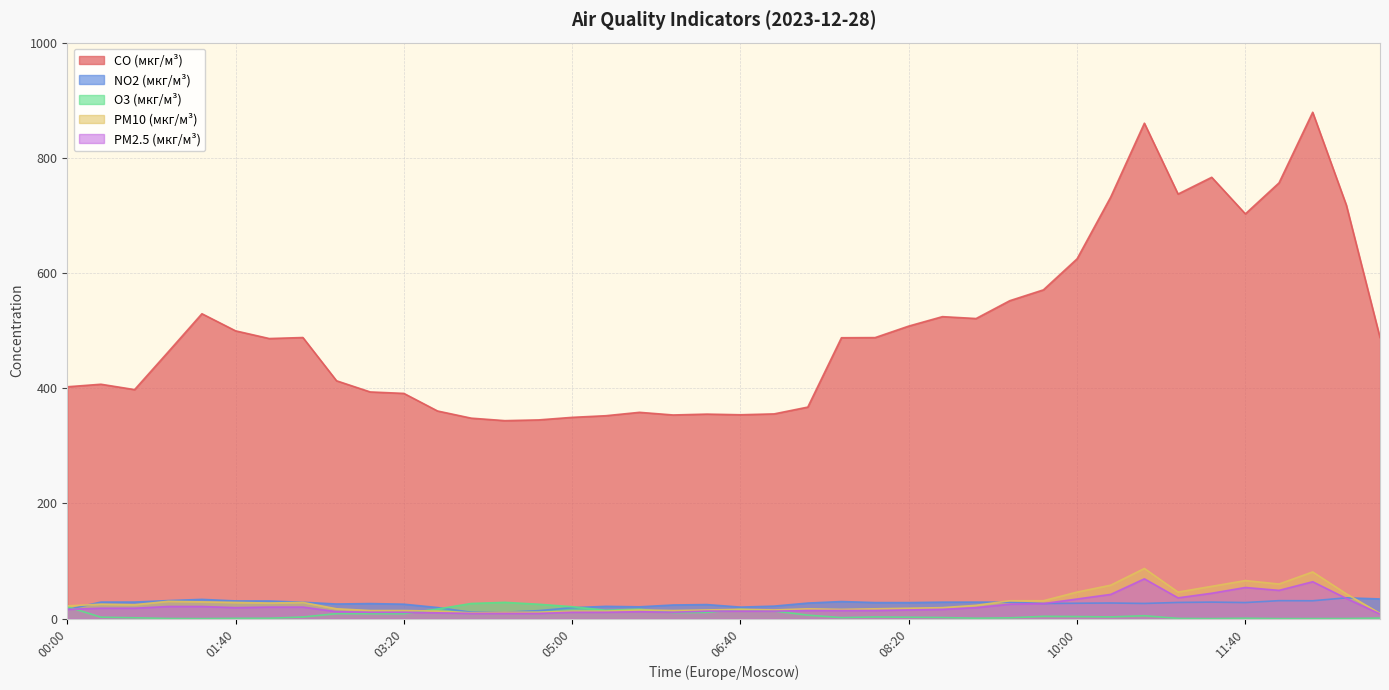

Which series has the largest range (max minus min)?

CO (мкг/м³)